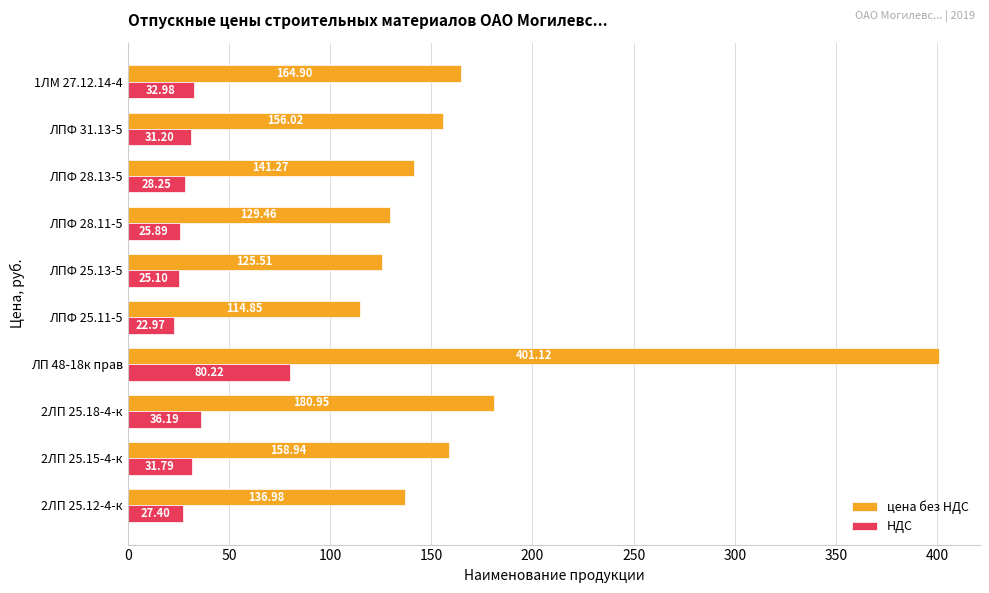

Rank the series by their maximum value, from highest to lowest.

цена без НДС, НДС